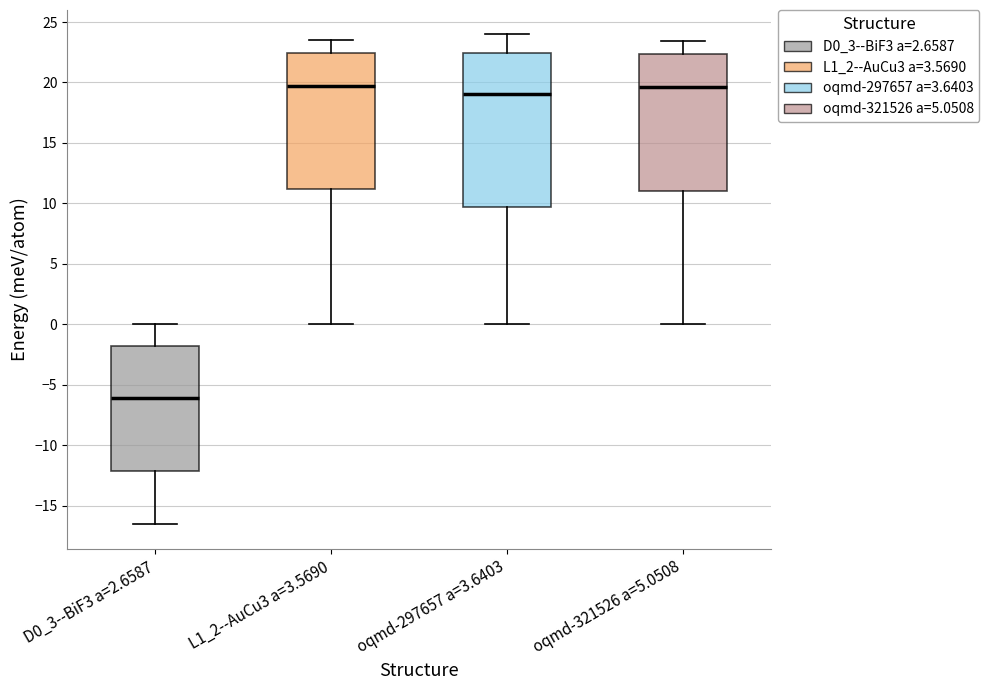

Reading left to right, read every box against the y-axis: the position of its median line, the range the box covers, and the ends of its whiskers. The values are not printed on the chart, so give them approximately, as read against the axis.

D0_3--BiF3 a=2.6587: median -6.0, box -12.0 to -2.0, whiskers -16.5 to 0.0
L1_2--AuCu3 a=3.5690: median 19.5, box 11.0 to 22.5, whiskers 0.0 to 23.5
oqmd-297657 a=3.6403: median 19.0, box 9.5 to 22.5, whiskers 0.0 to 24.0
oqmd-321526 a=5.0508: median 19.5, box 11.0 to 22.5, whiskers 0.0 to 23.5